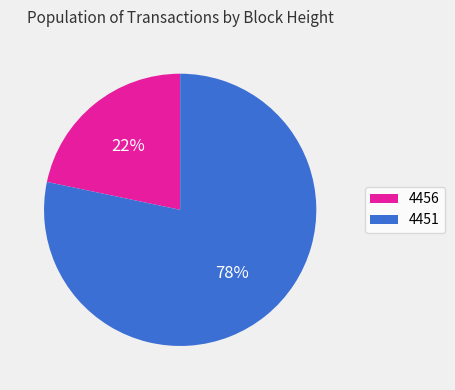

Is the sum of 4456 and 4451 greater than half?

Yes